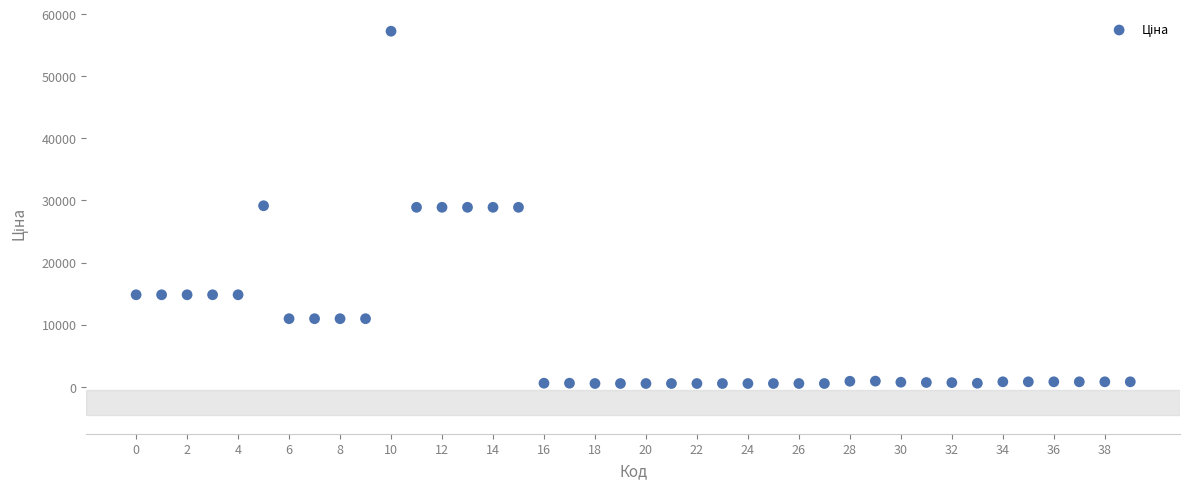

What is the range of Y values (max minus min)?

56729.8